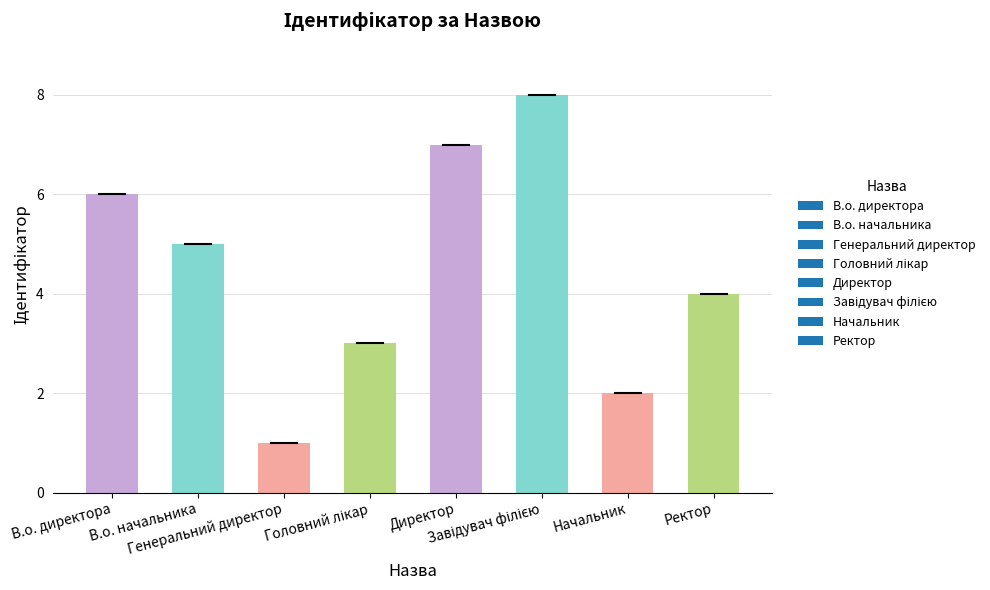

What is the maximum value shown in the chart?

8